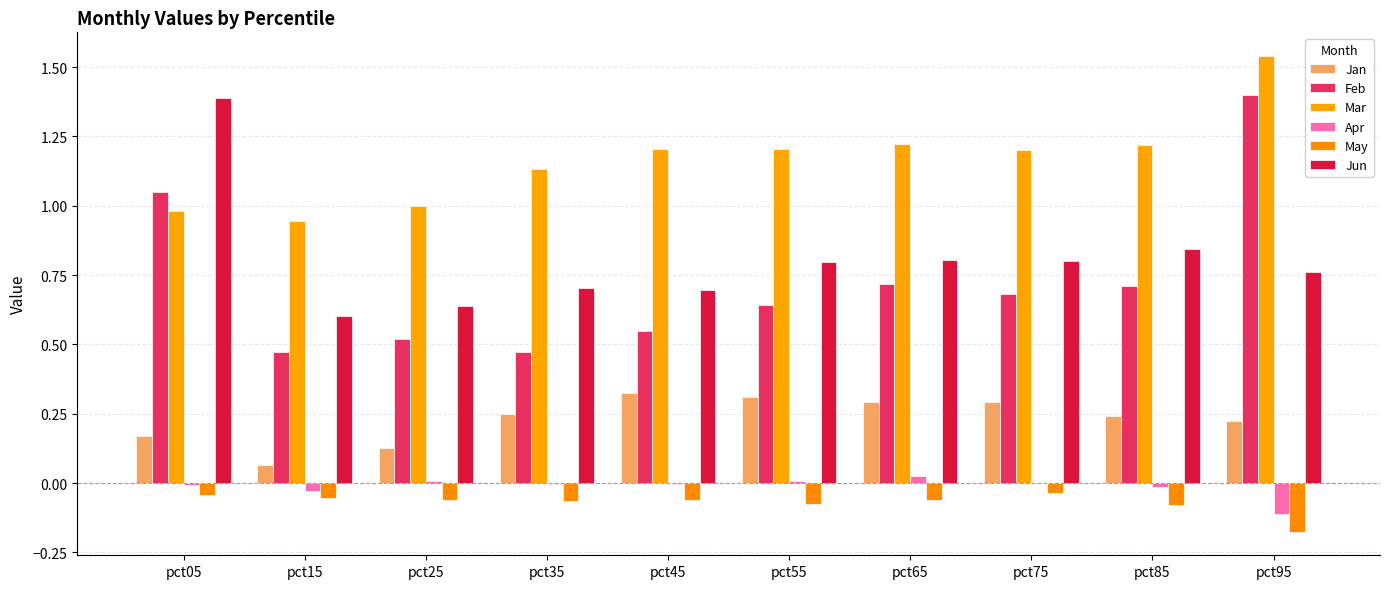

The value of Apr at pct85 is -0.0. True or false?

True